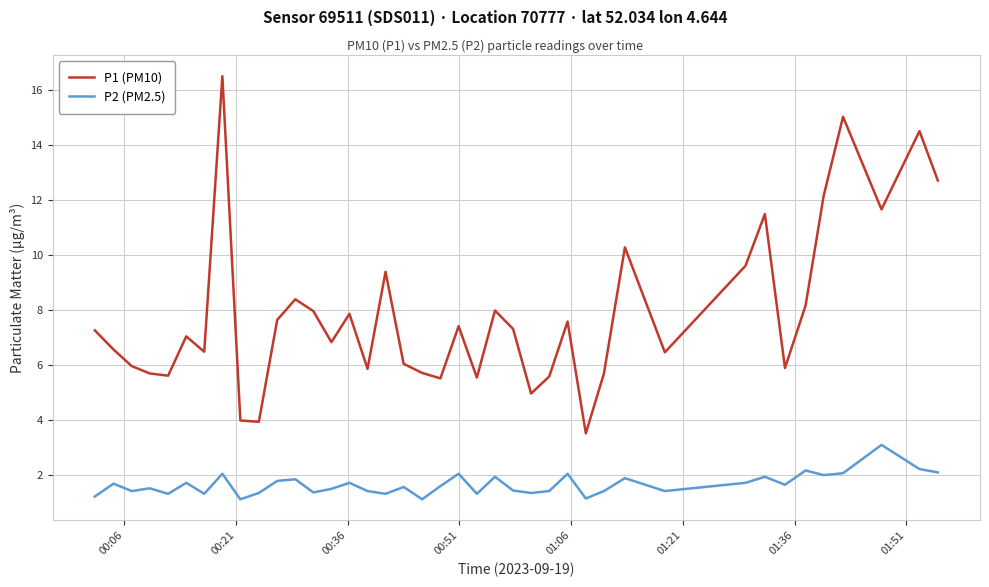

Which series has the widest spread of values?

P1 (PM10)